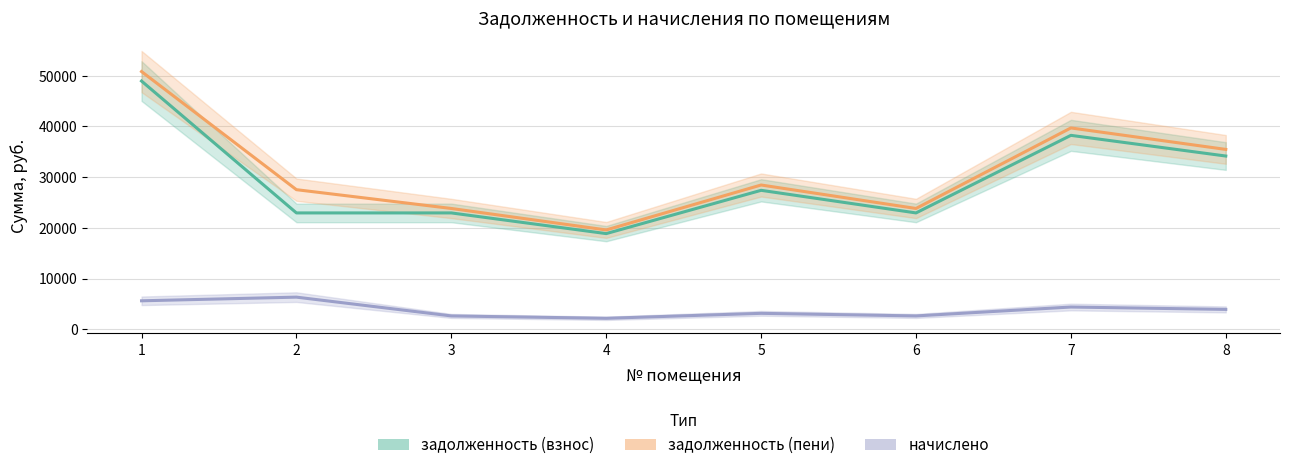

What is the total value across all series at 3?

49399.2